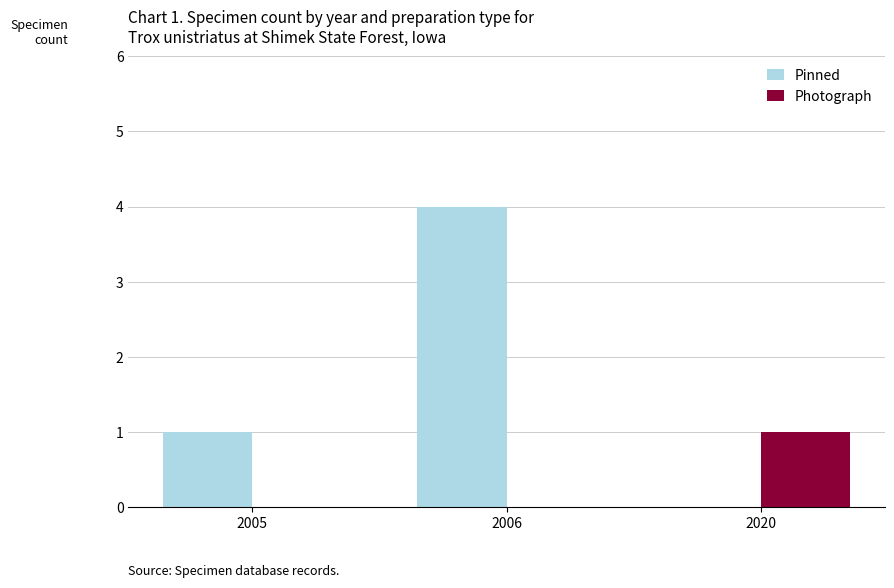

What is the greatest value displayed?

4